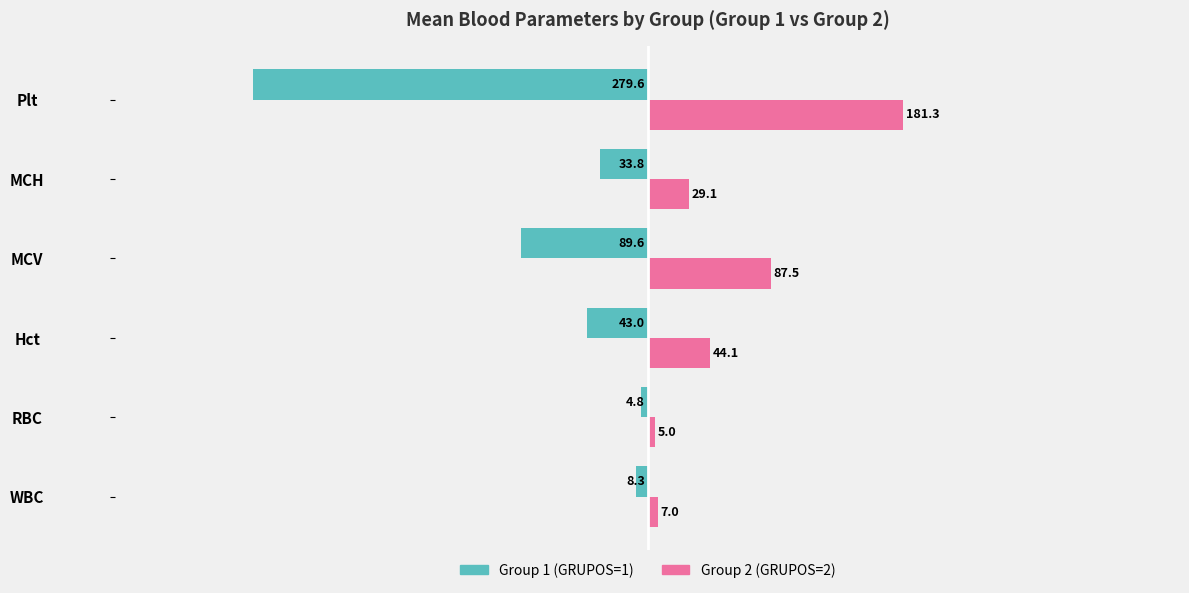

At which category is the sum across all series the highest?

Hct